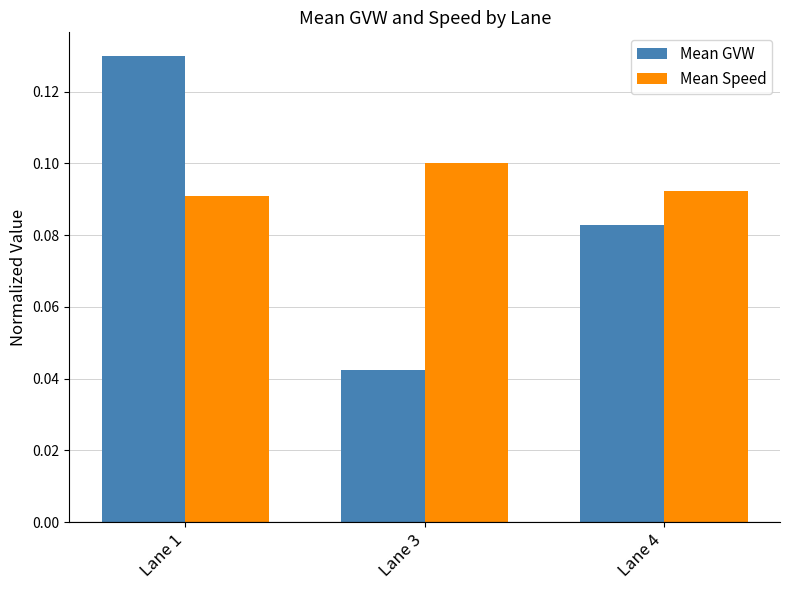

What is the sum of the Mean GVW values at Lane 1 and Lane 4?

0.2